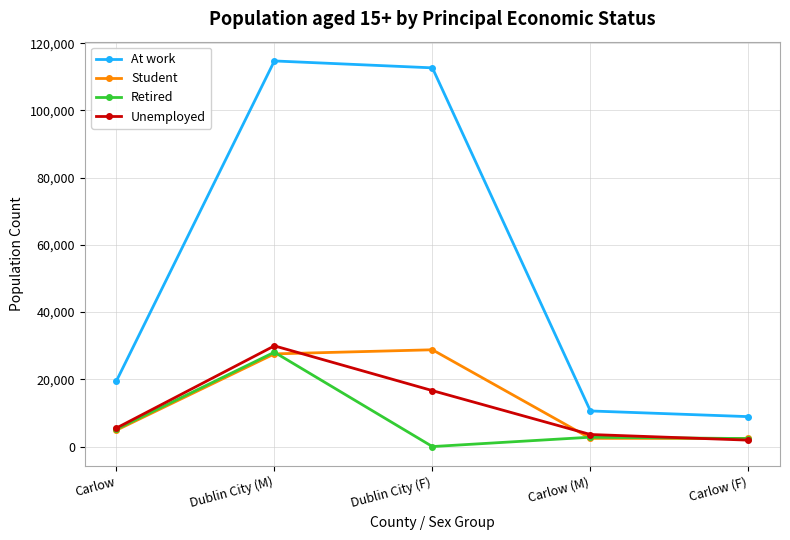

In Unemployed, how many points are higher than both neighbors (excluding endpoints)?

1